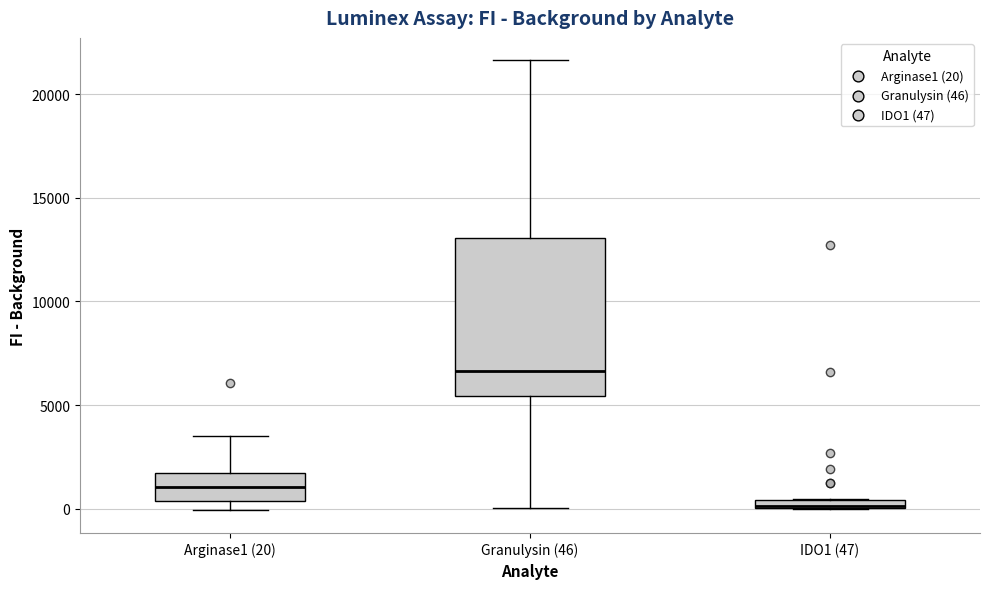

Which box is the tallest, from its lower edge to its upper edge?

Granulysin (46)